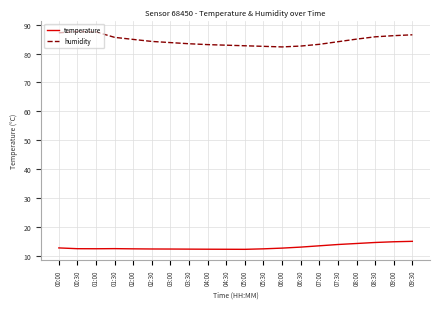

What is the maximum value for humidity?

87.7